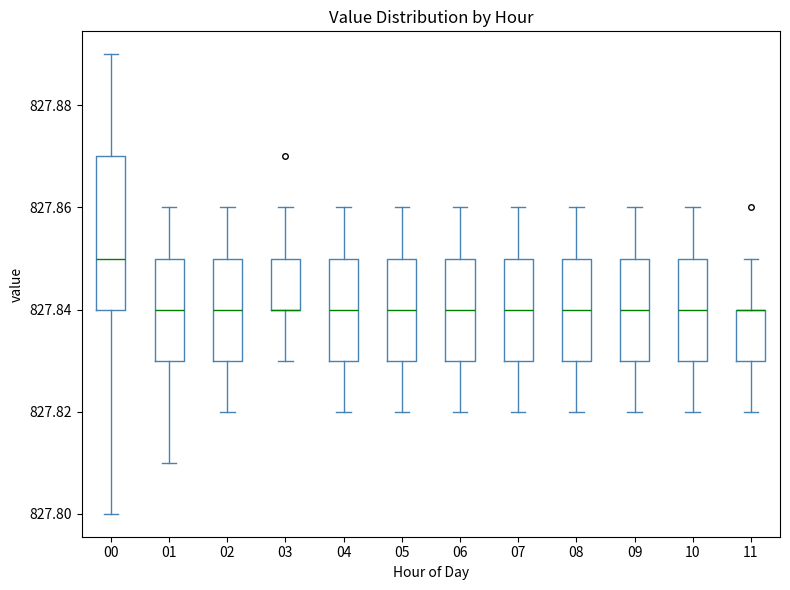

Reading left to right, transcribe this box plot: for each box, give where its median line is, the range the box spans, and where its two whiskers end, as read against the y-axis. The values are not printed on the chart, so give them approximately, as read against the axis.

00: median 827.85, box 827.84 to 827.87, whiskers 827.80 to 827.89
01: median 827.84, box 827.83 to 827.85, whiskers 827.81 to 827.86
02: median 827.84, box 827.83 to 827.85, whiskers 827.82 to 827.86
03: median 827.84 (drawn on the box's lower edge), box 827.84 to 827.85, whiskers 827.83 to 827.86
04: median 827.84, box 827.83 to 827.85, whiskers 827.82 to 827.86
05: median 827.84, box 827.83 to 827.85, whiskers 827.82 to 827.86
06: median 827.84, box 827.83 to 827.85, whiskers 827.82 to 827.86
07: median 827.84, box 827.83 to 827.85, whiskers 827.82 to 827.86
08: median 827.84, box 827.83 to 827.85, whiskers 827.82 to 827.86
09: median 827.84, box 827.83 to 827.85, whiskers 827.82 to 827.86
10: median 827.84, box 827.83 to 827.85, whiskers 827.82 to 827.86
11: median 827.84 (drawn on the box's upper edge), box 827.83 to 827.84, whiskers 827.82 to 827.85